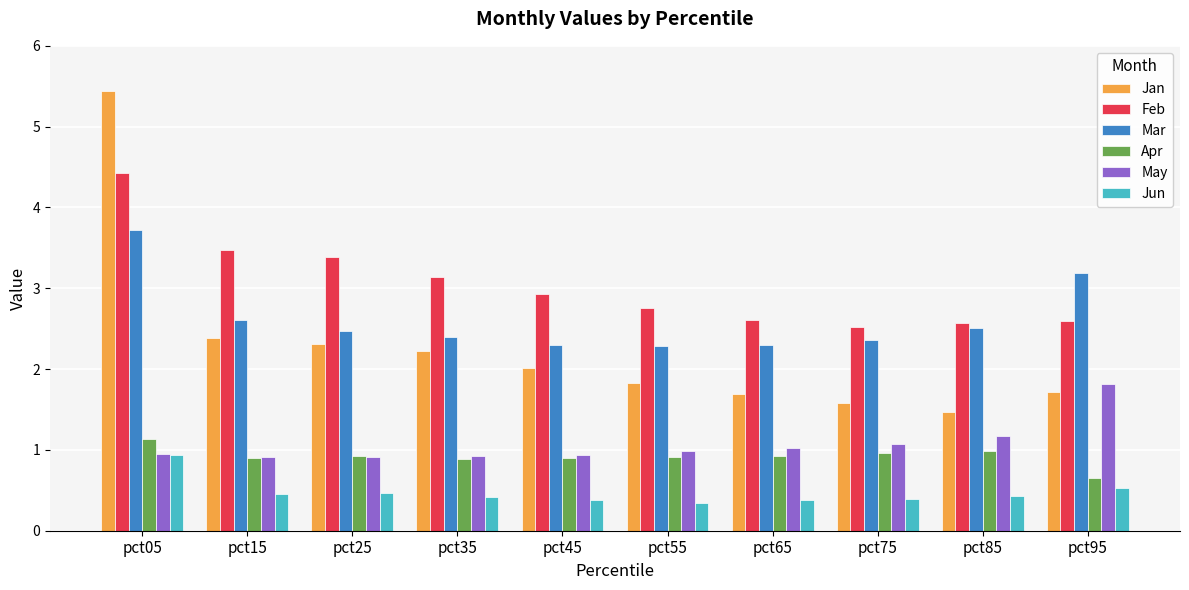

Which series has the widest spread of values?

Jan